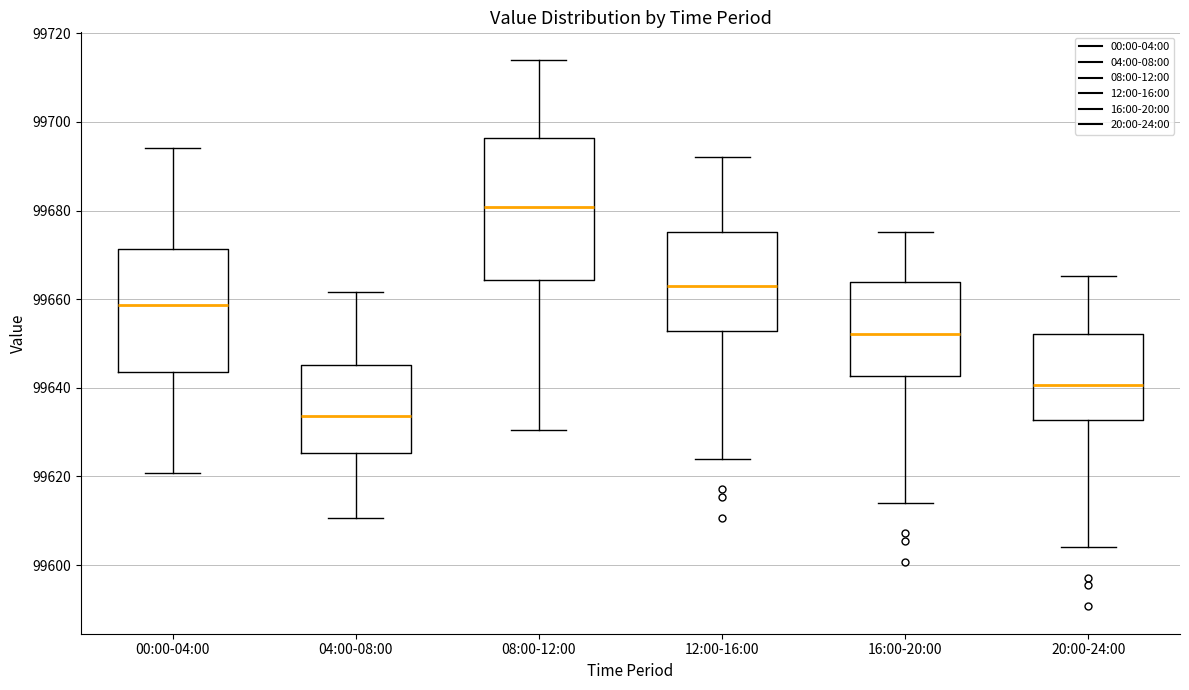

Comparing the boxes themselves (not the whiskers), which one is the tallest?

08:00-12:00